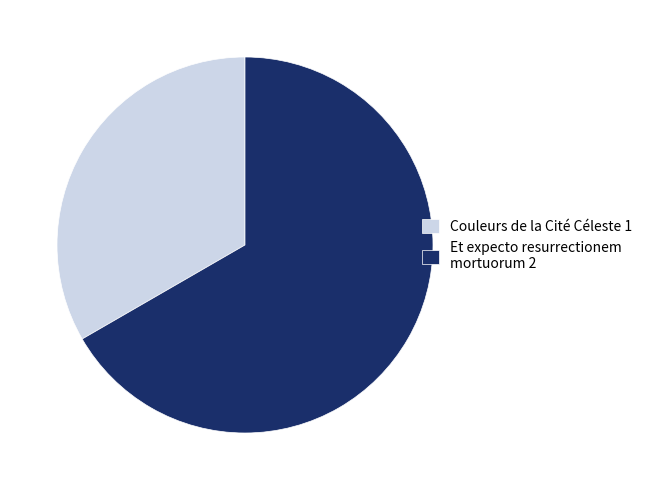

The Et expecto resurrectionem mortuorum 2 slice represents 67% of the pie. True or false?

True